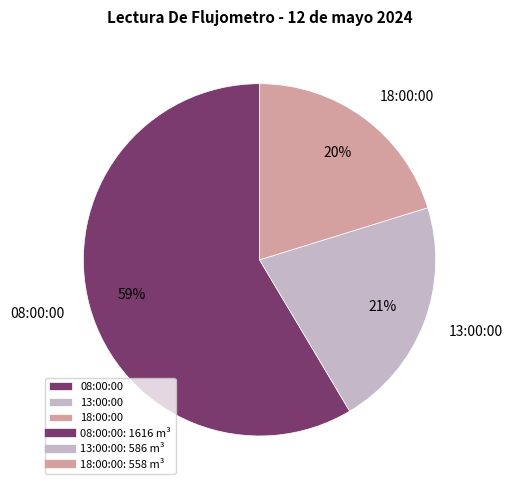

Count the number of slices in the pie.

3